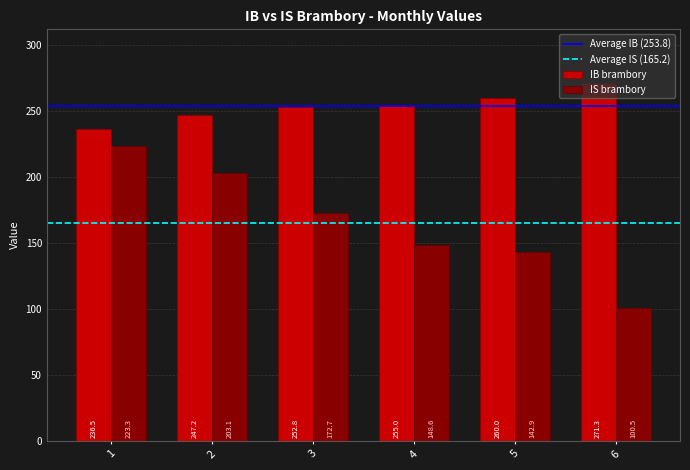

Read the IB brambory value at 5.

260.0